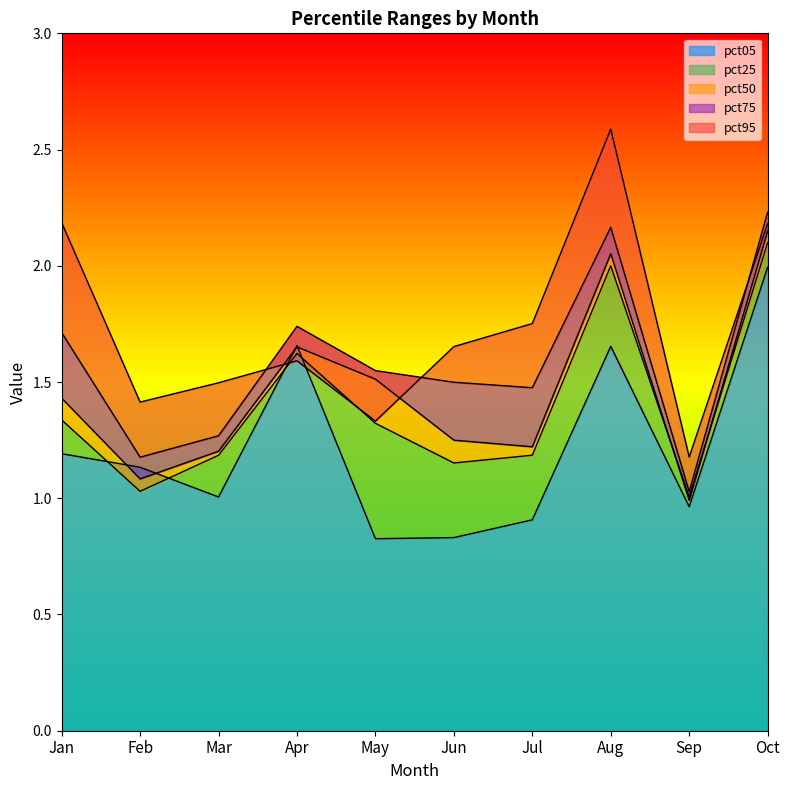

What is the sum of the pct05 values at Sep and Jun?

1.8